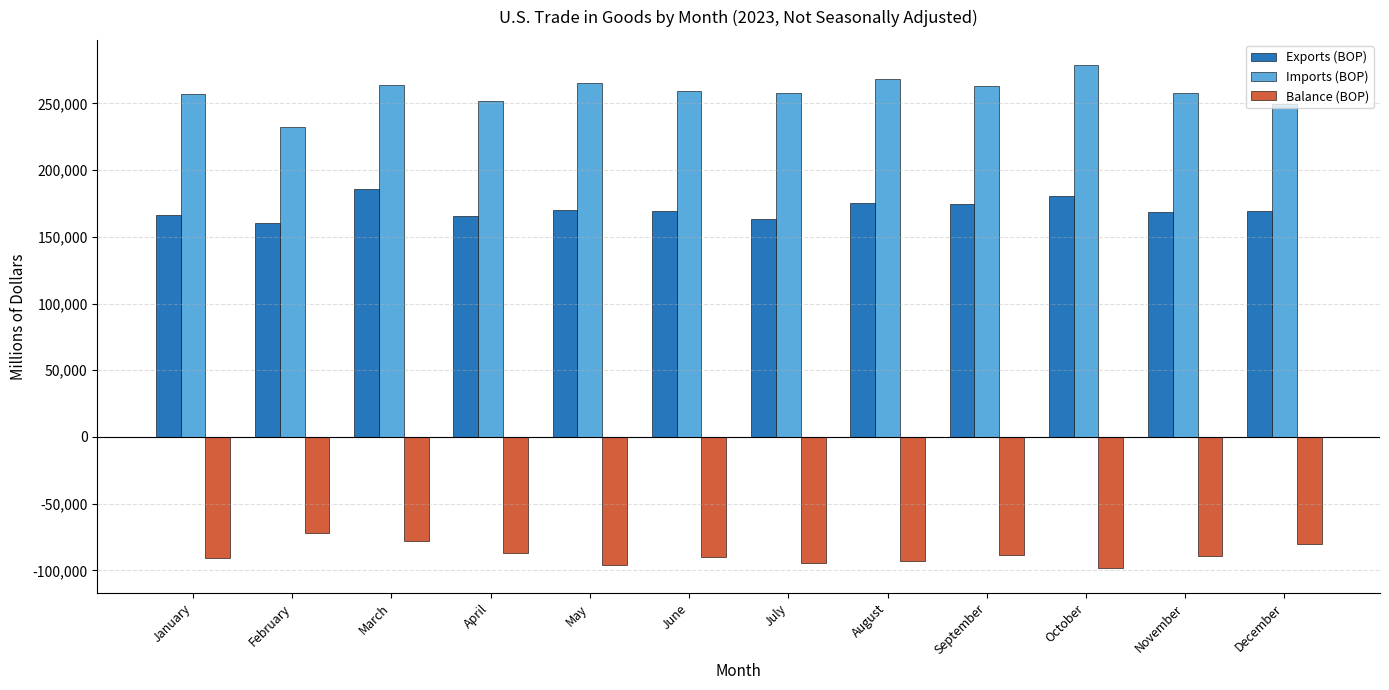

What is the average value of the Imports (BOP) series?

258746